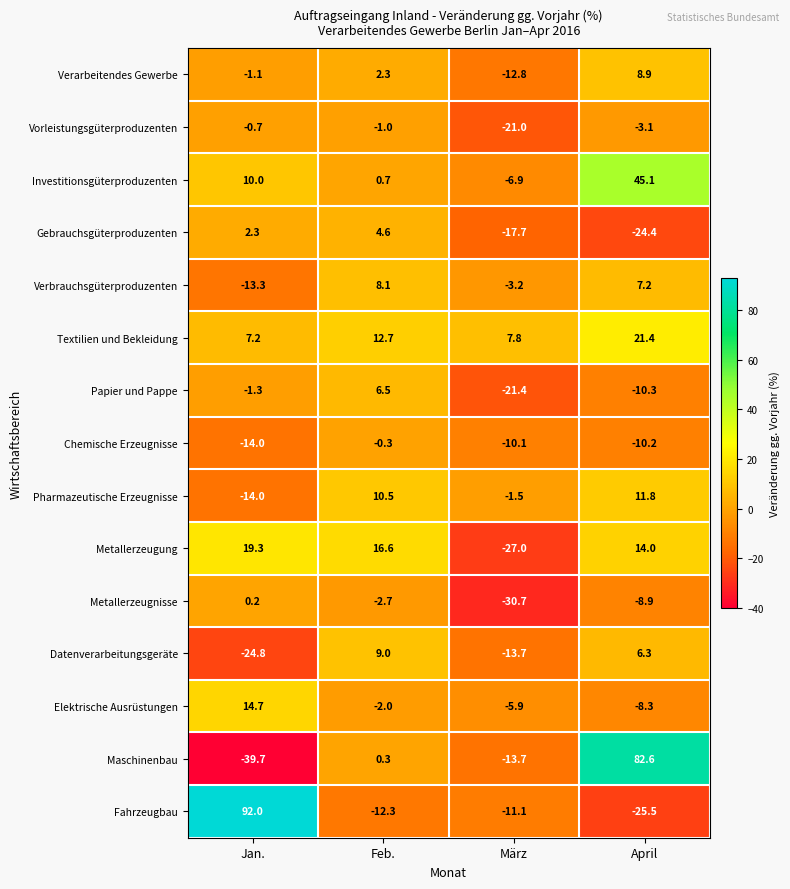

Which series has the widest spread of values?

Maschinenbau